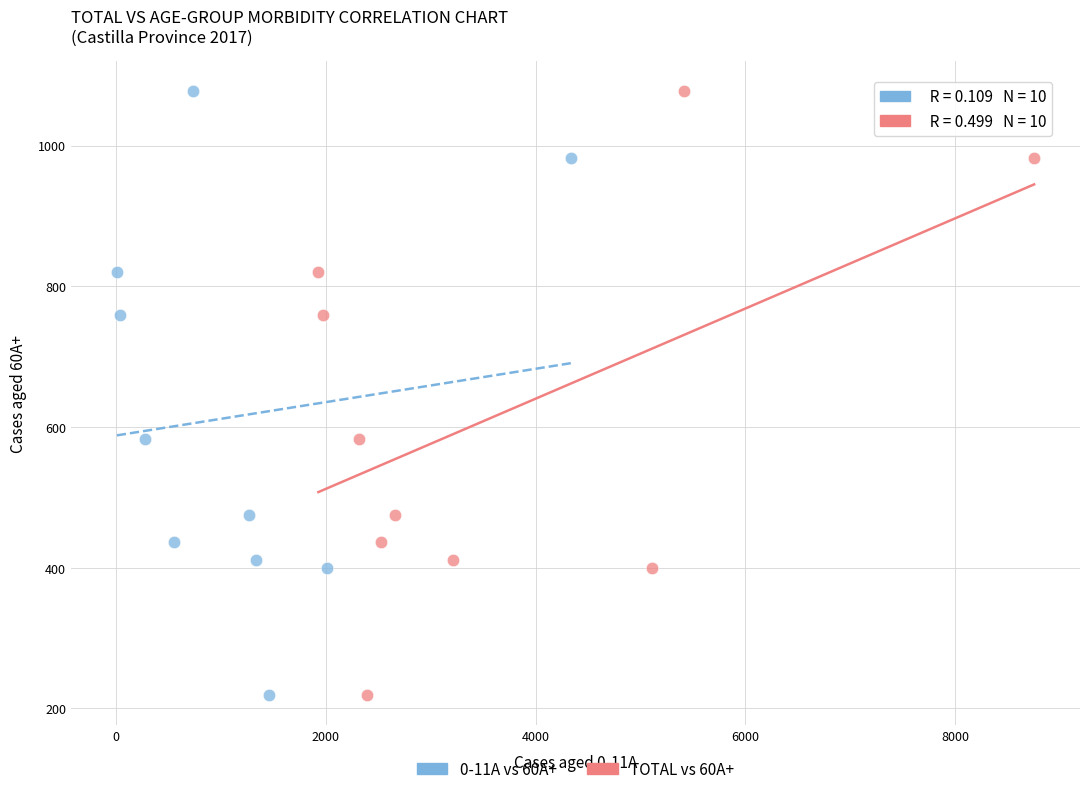

What are all the series names shown in the legend?

0-11A vs 60A+, TOTAL vs 60A+